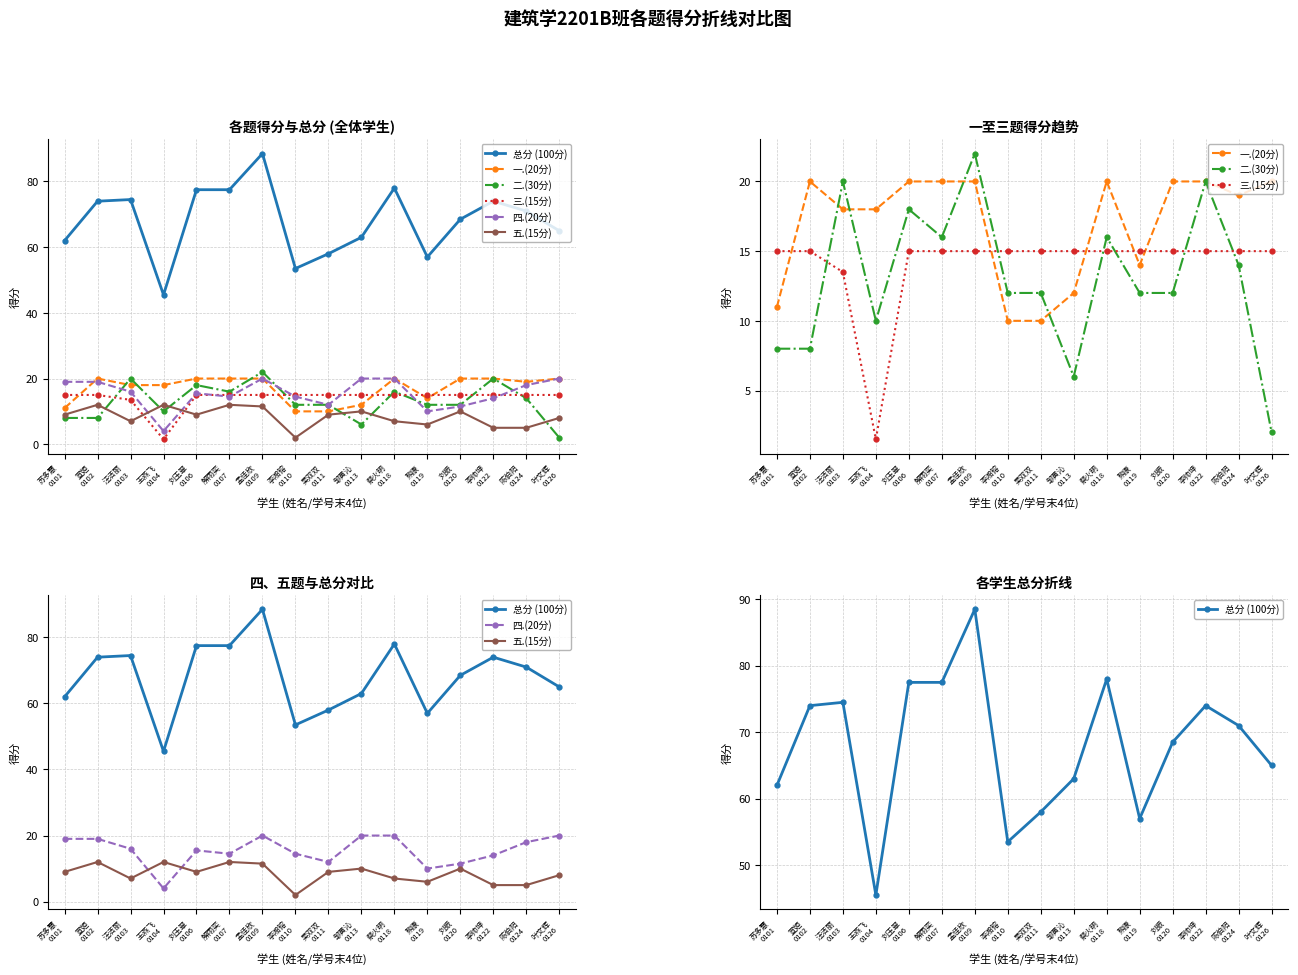

What is the sum of the 总分 (100分) values at 刘玉翠
0106 and 解雨奕
0107?

155.0